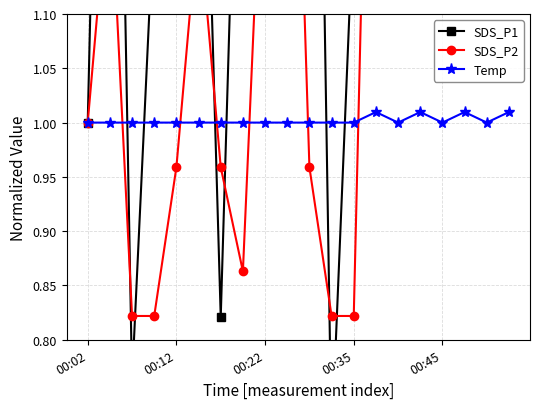

How many interior local peaks does the SDS_P1 series have?

6